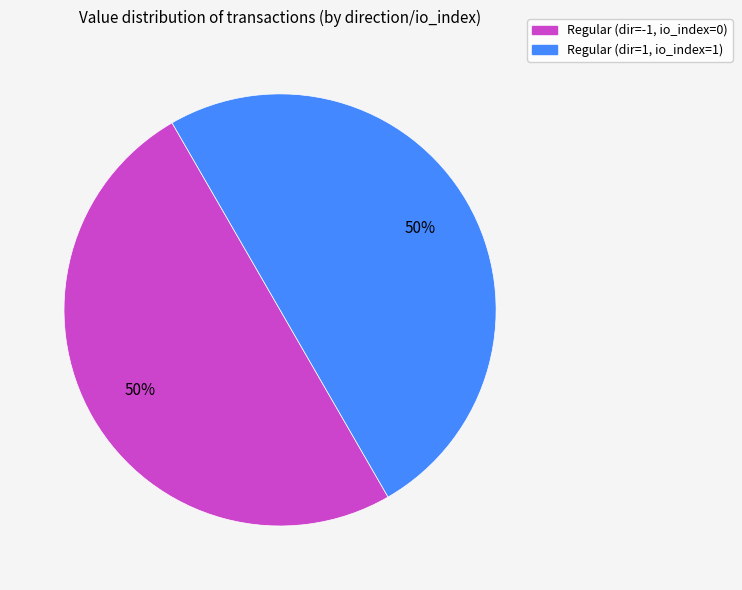

To the nearest percent, what is the average slice percentage?

50%